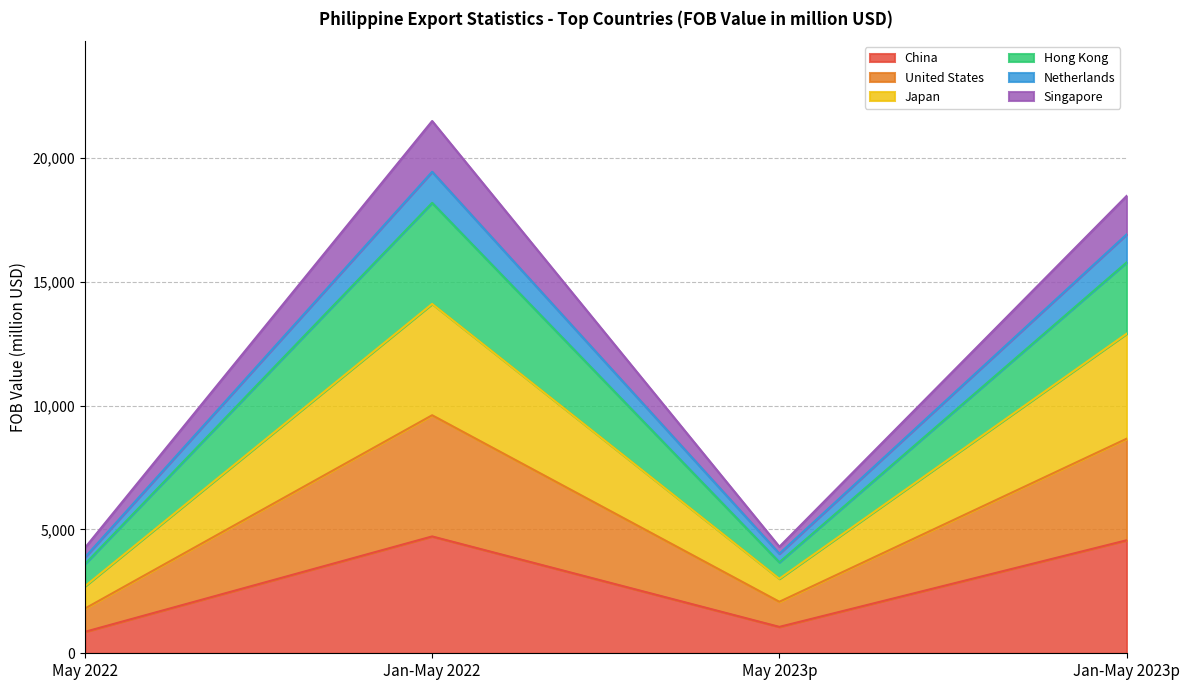

What is the highest value of the China series?

4719.4